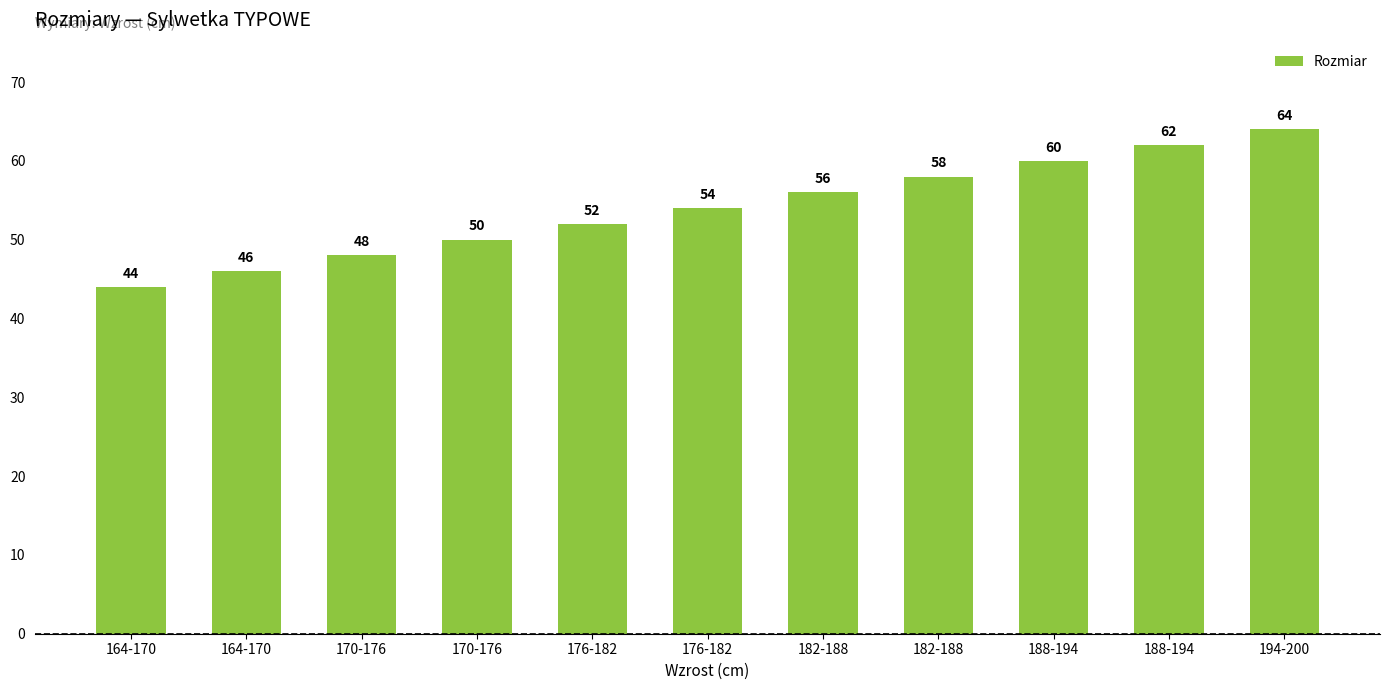

At which category does the chart reach its peak across all series?

194-200